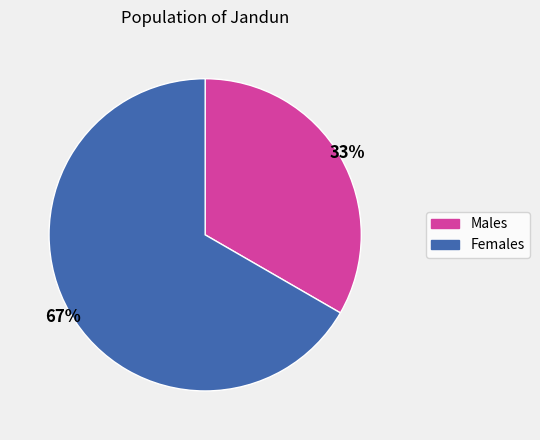

Is there a majority slice in this chart?

Yes